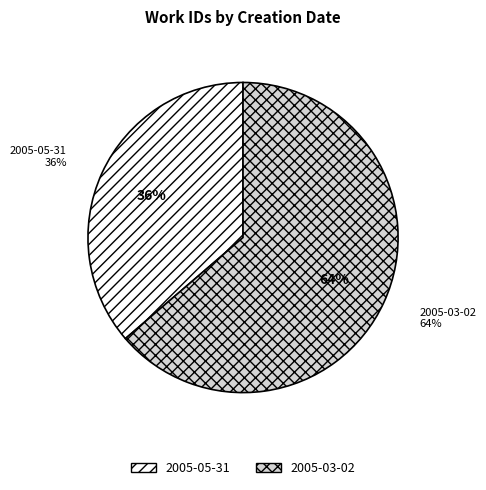

Does any single category account for the majority?

Yes